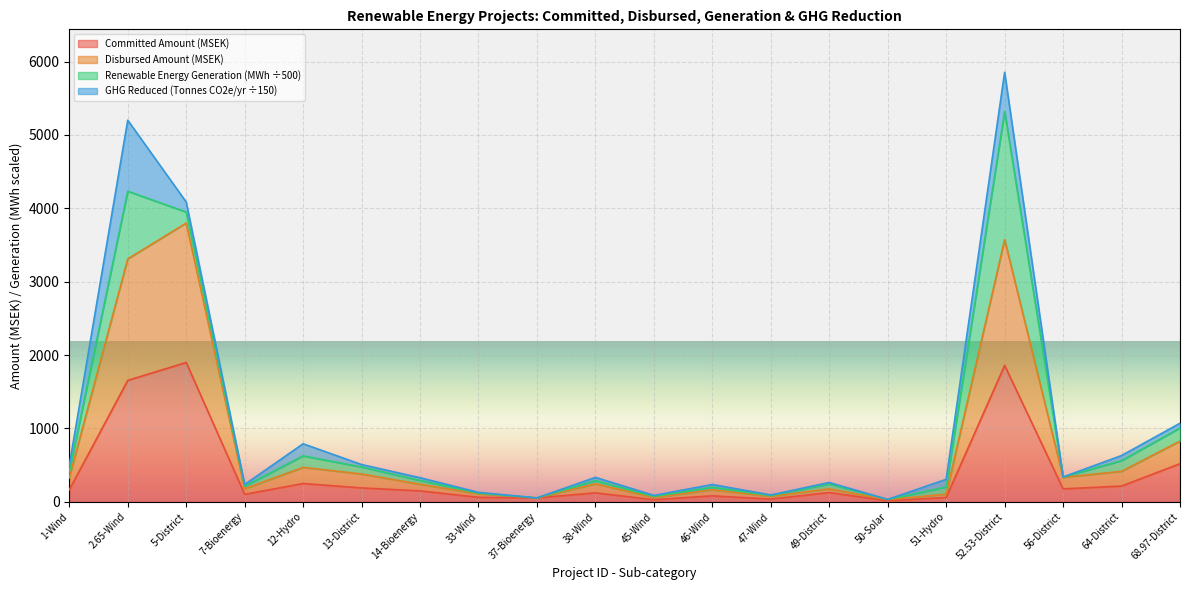

True or false: Disbursed Amount (MSEK) and Committed Amount (MSEK) cross at least once.

False